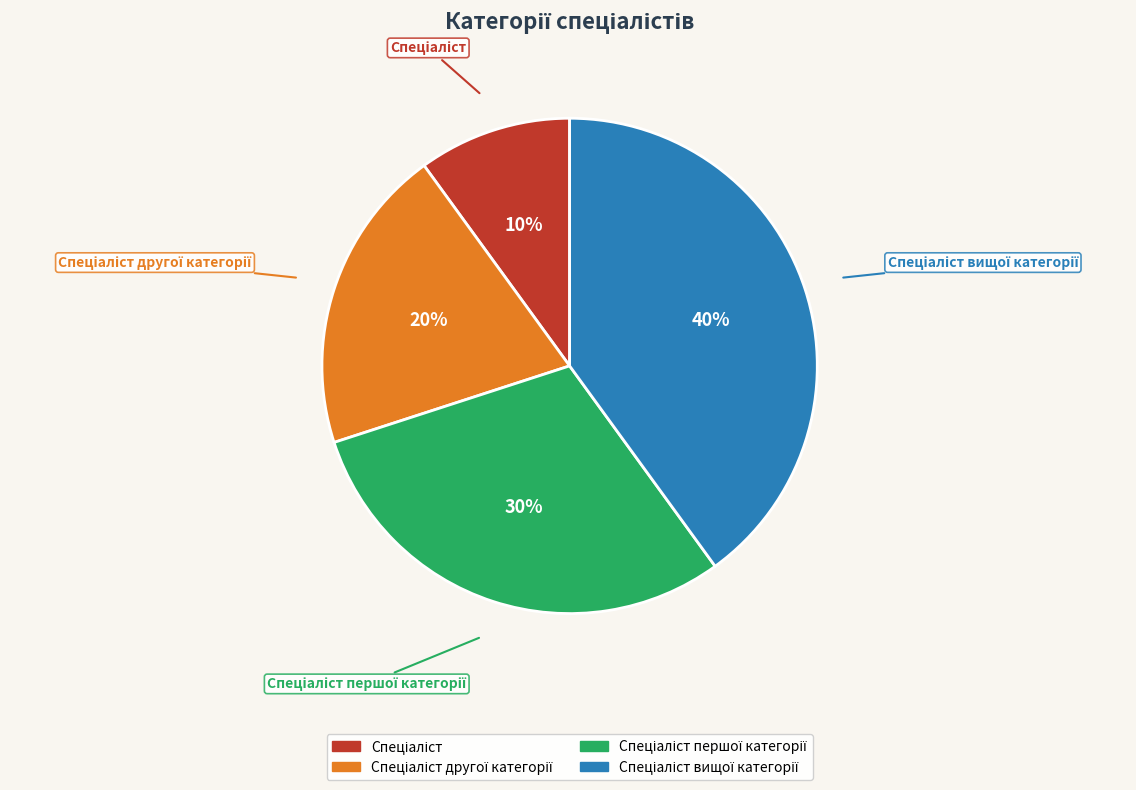

To the nearest percent, what is the difference between the largest and smallest slice percentages?

30%